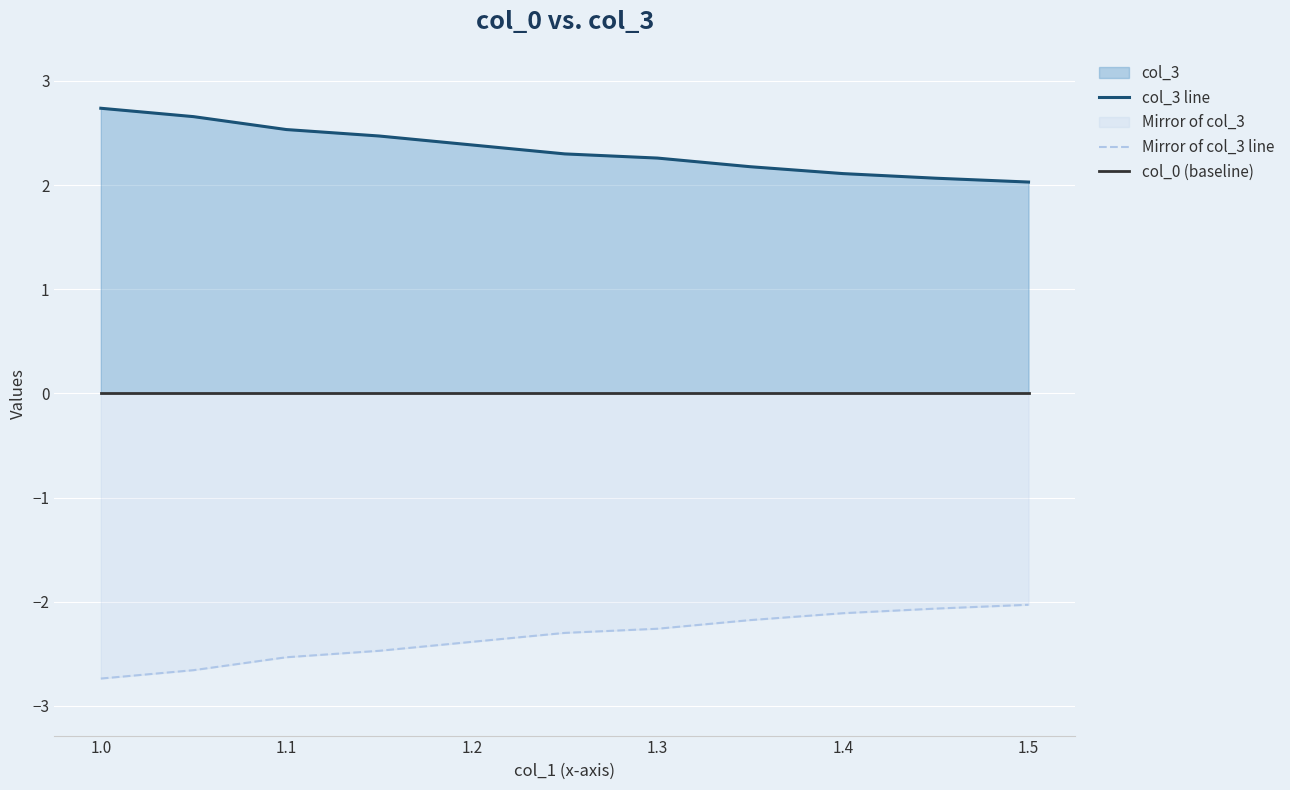

The Mirror of col_3 line series shows -2.0 at 1.5. True or false?

True